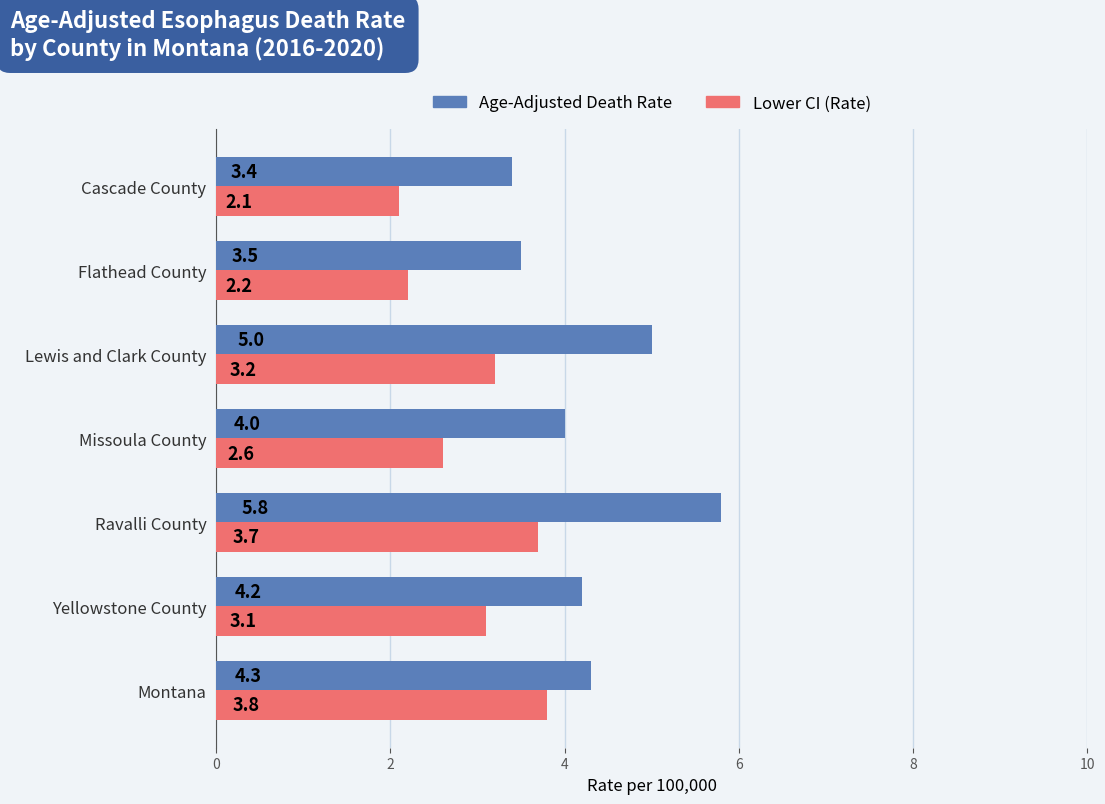

The value of Age-Adjusted Death Rate at Yellowstone County is 4.2. True or false?

True